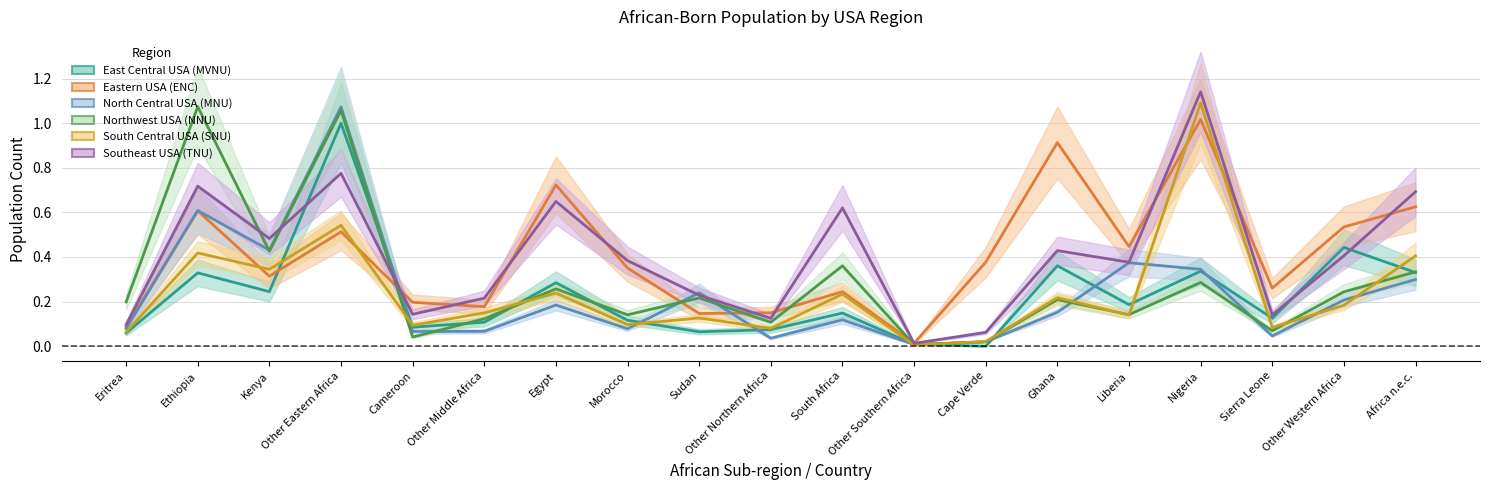

Which category has the highest value in the North Central USA (MNU) series?

Other Eastern Africa